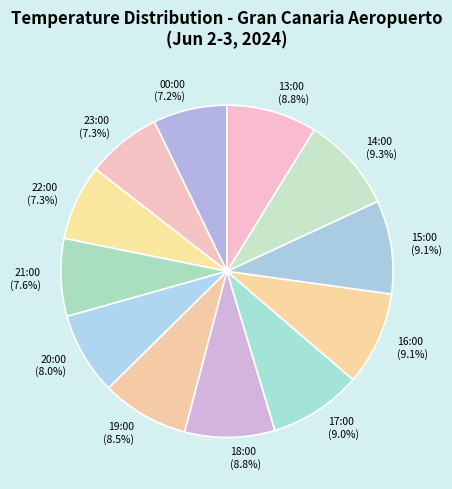

Does any single category account for the majority?

No